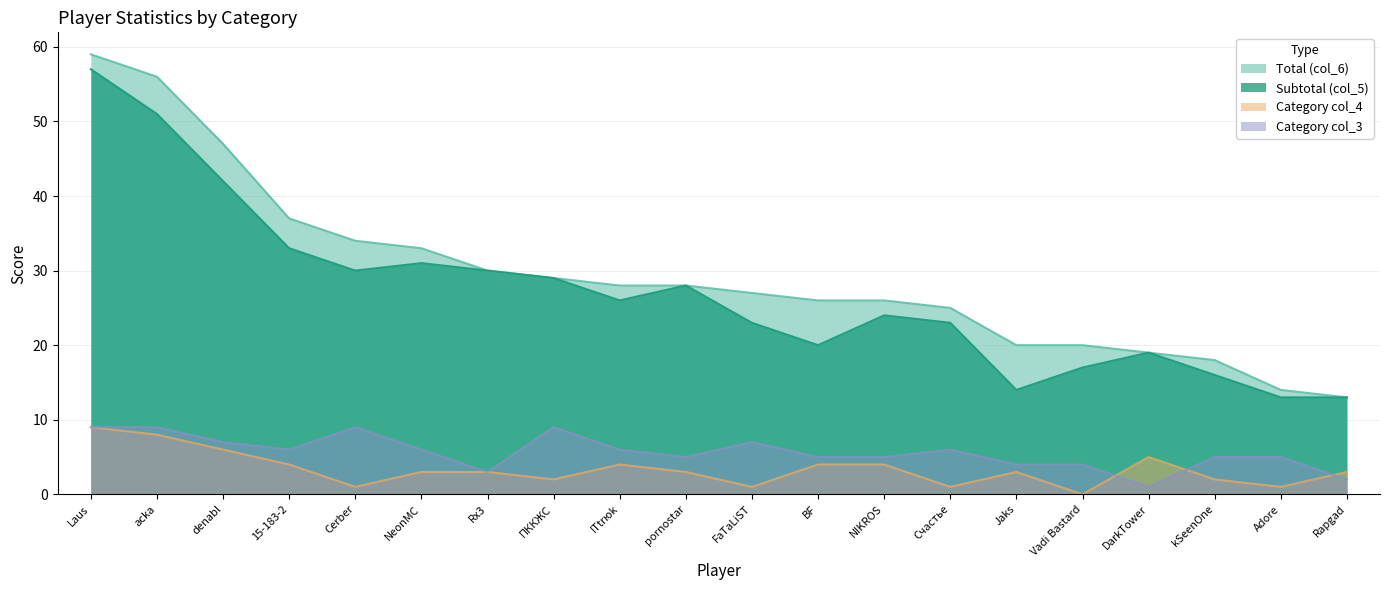

The value of col_5 at ПККЖС is 29. True or false?

True